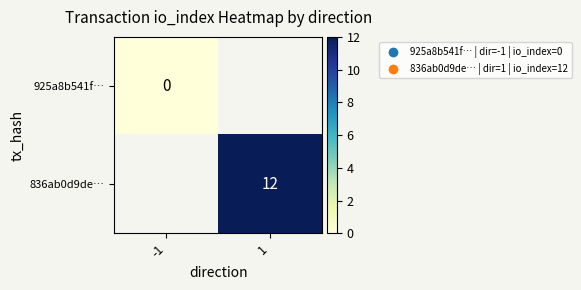

At how many categories does at least one series exceed 4?

1